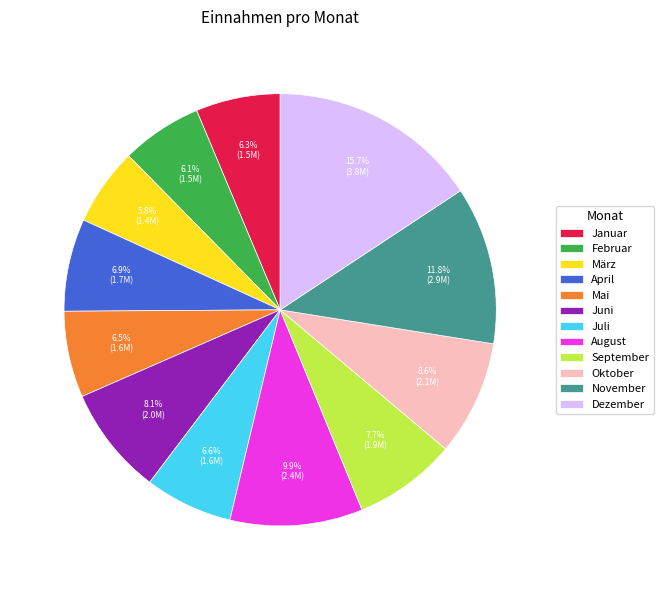

To the nearest percent, what portion does Juni represent?

8%